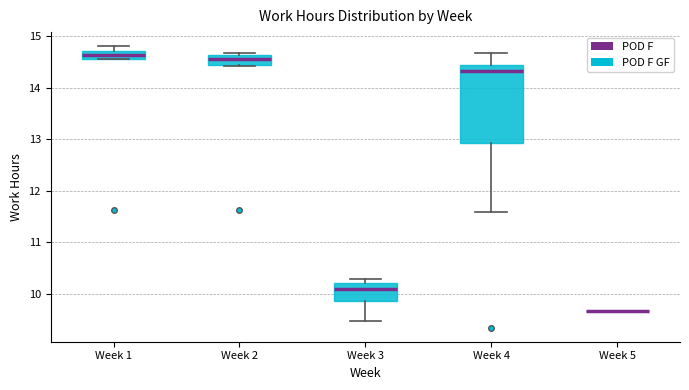

Comparing the boxes themselves (not the whiskers), which one is the tallest?

Week 4